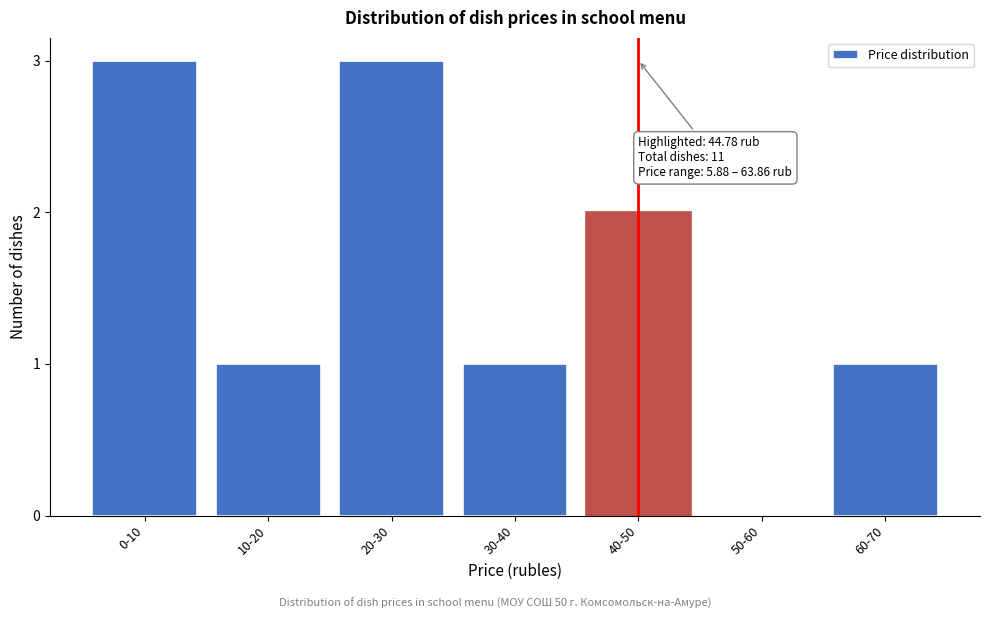

Reading left to right, transcribe all the data shown in this chart.

0-10=3	10-20=1	20-30=3	30-40=1	40-50=2	50-60=0	60-70=1